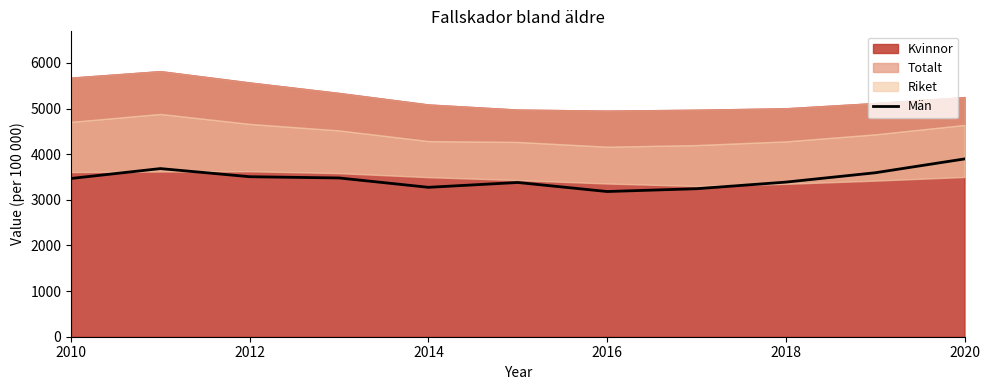

What is the highest value of the Män series?

3895.9